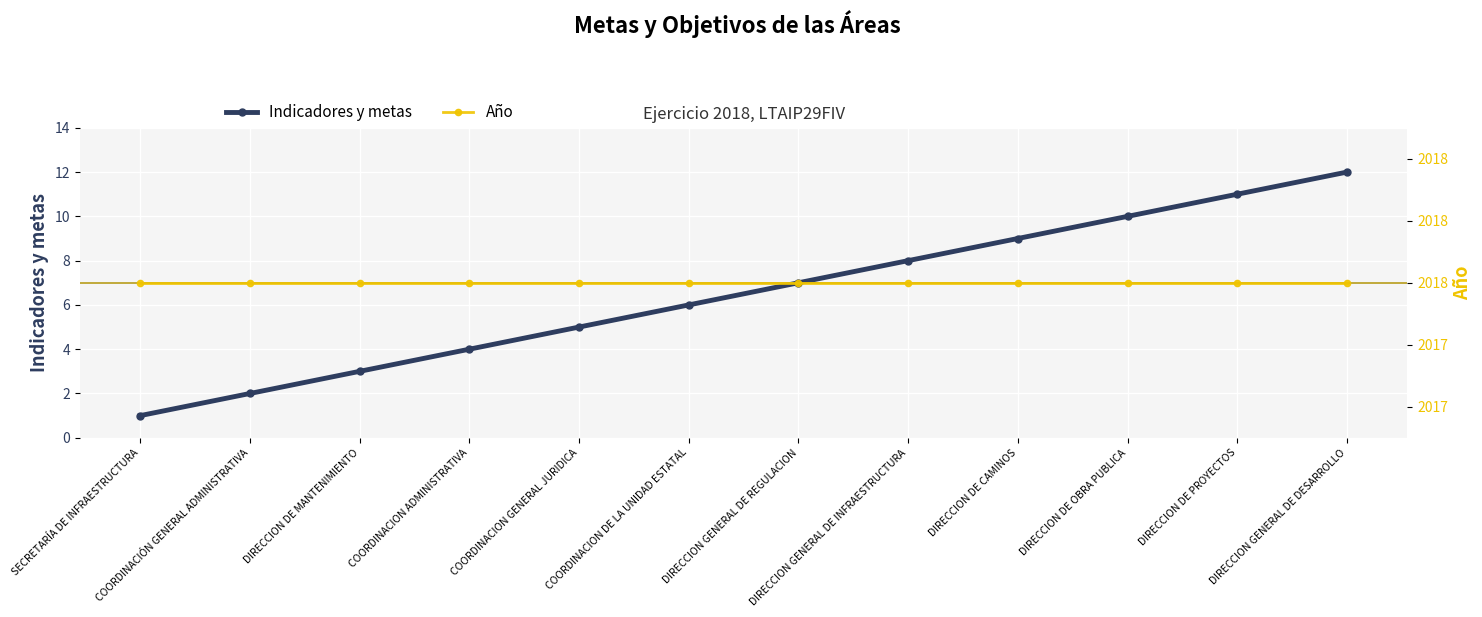

True or false: Año and Indicadores y metas cross at least once.

False